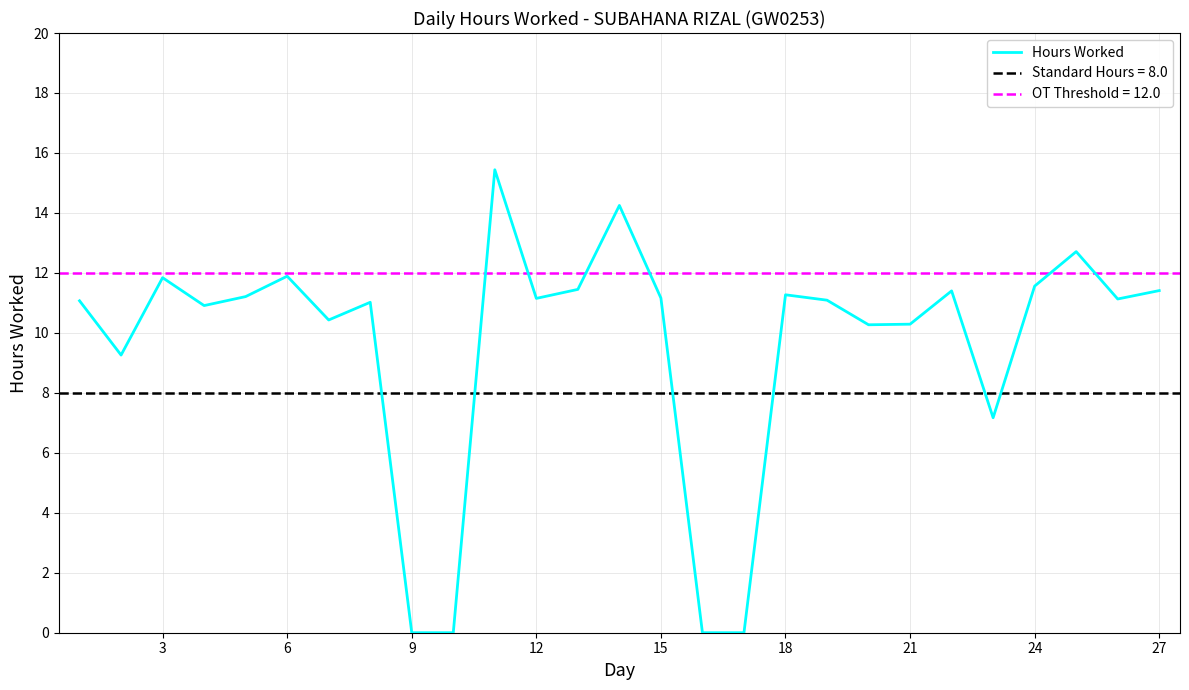

What is the difference between the maximum and minimum values?

15.4